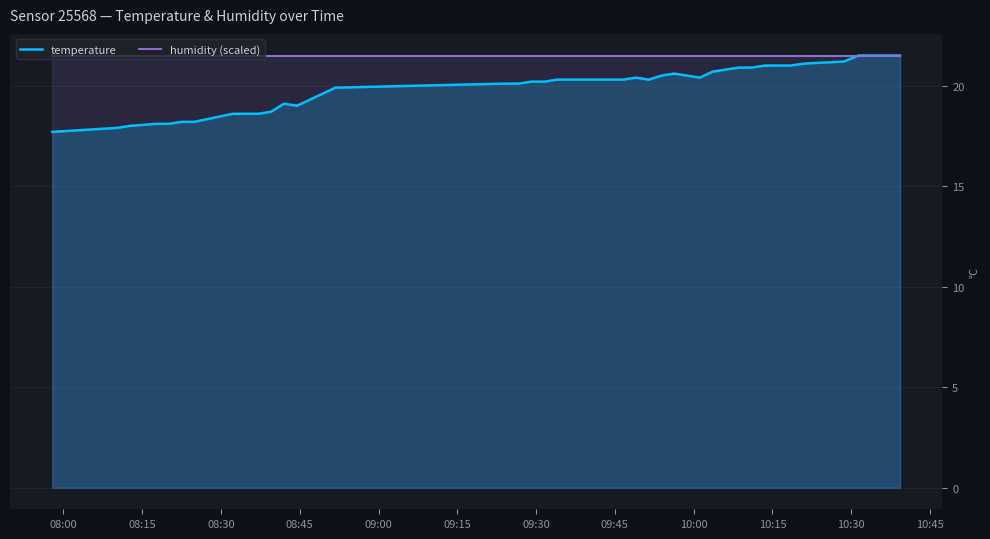

What is the smallest value displayed?

17.7